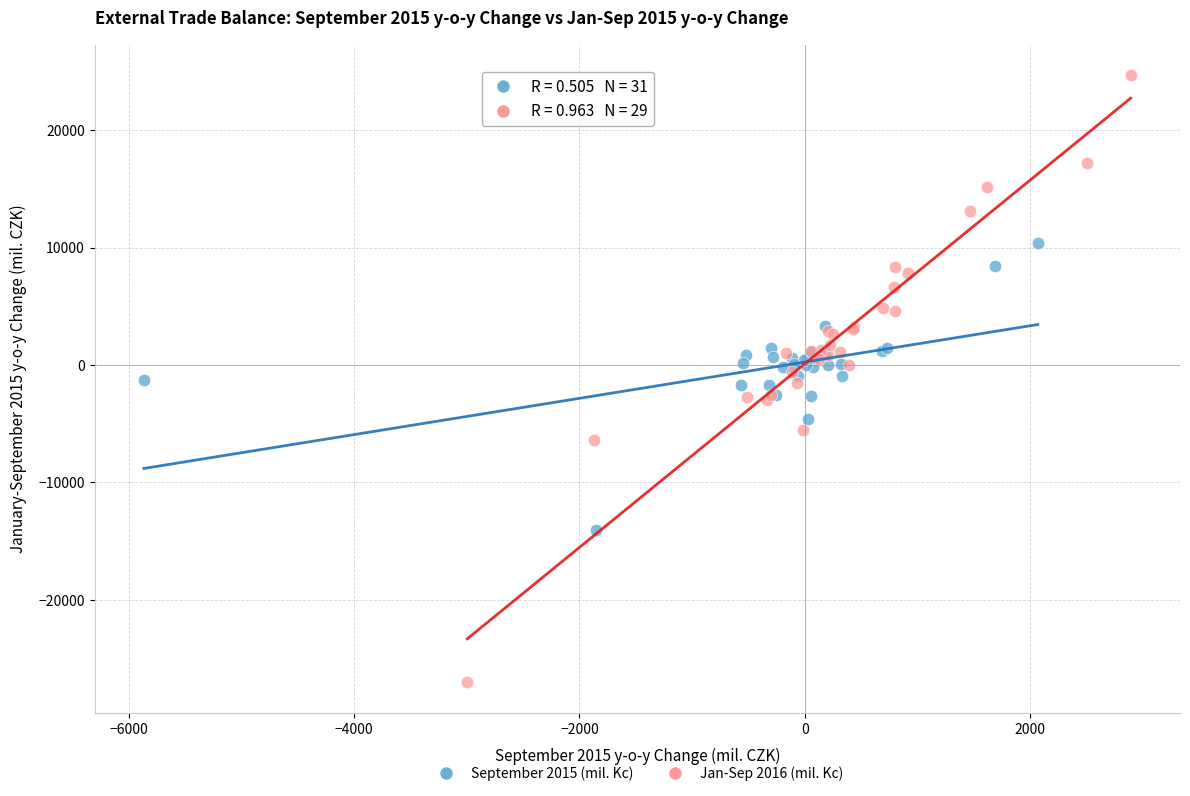

Which series contains the lowest Y value?

Jan-Sep 2016 (mil. Kc)